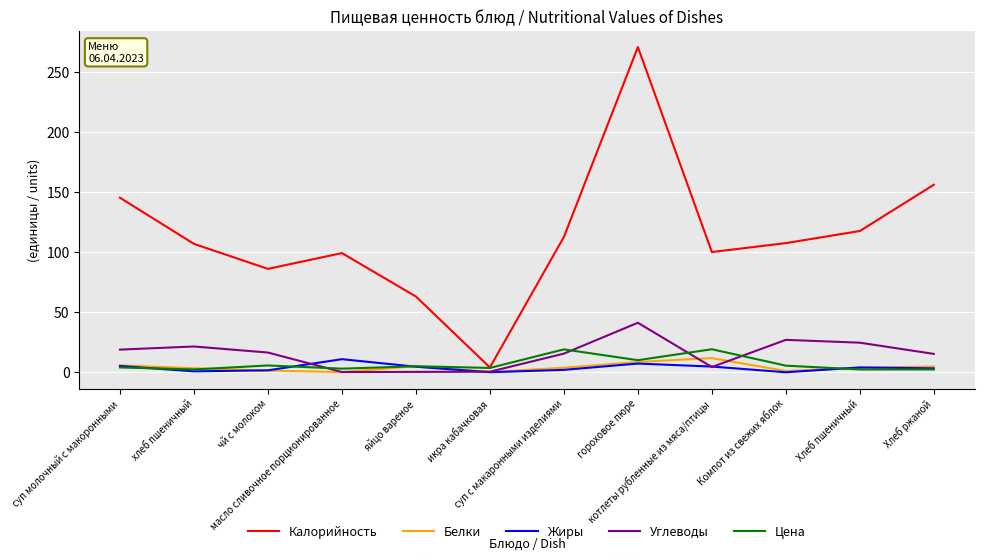

Which series has the largest range (max minus min)?

Калорийность